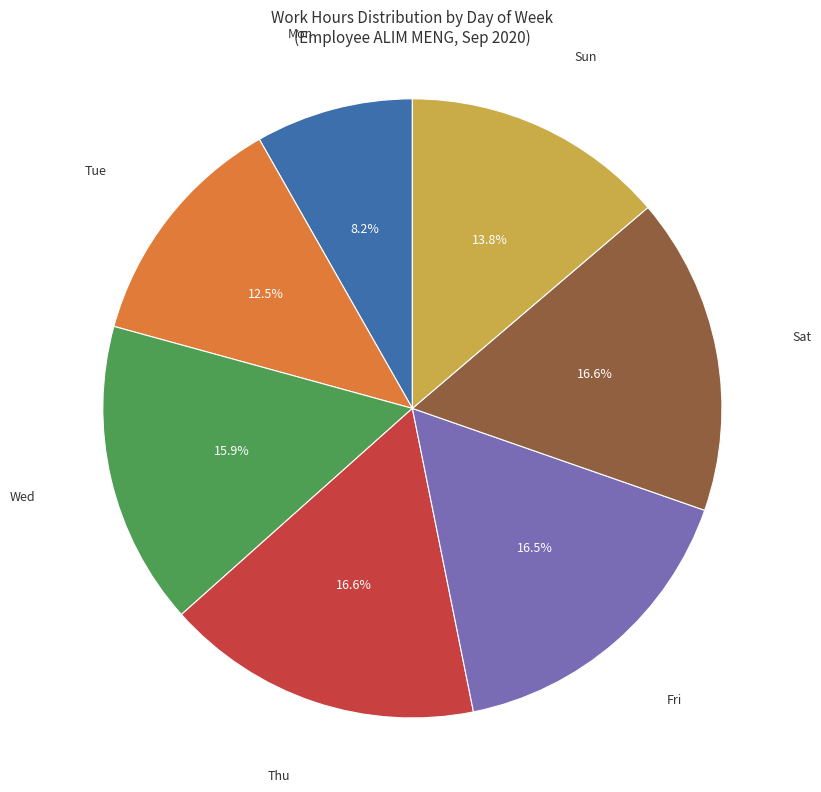

Combined, what portion of the pie is Tue and Wed?

28.4%